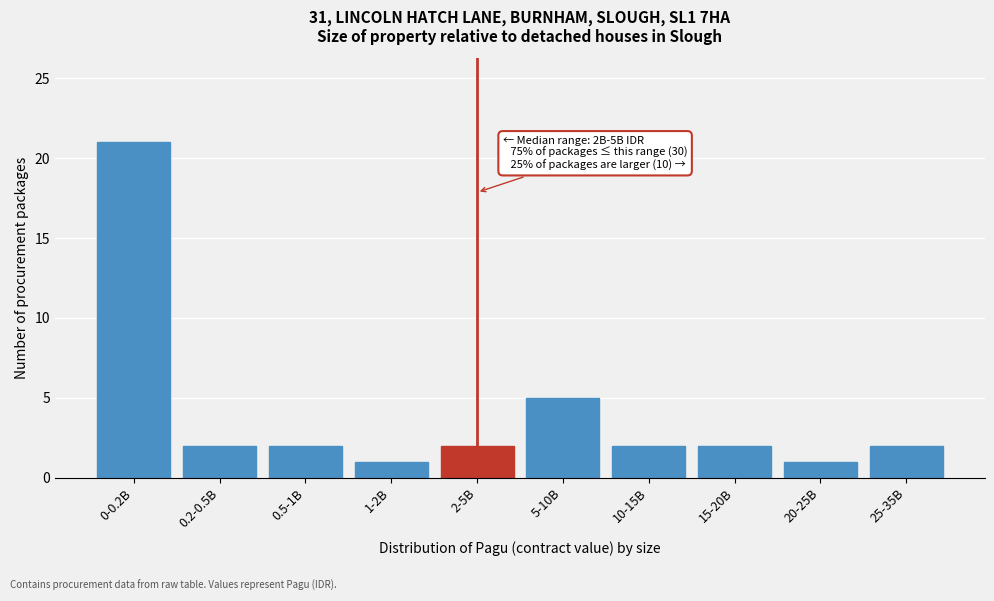

Reading right to left, extract all data points from this chart.

25-35B=2	20-25B=1	15-20B=2	10-15B=2	5-10B=5	2-5B=2	1-2B=1	0.5-1B=2	0.2-0.5B=2	0-0.2B=21